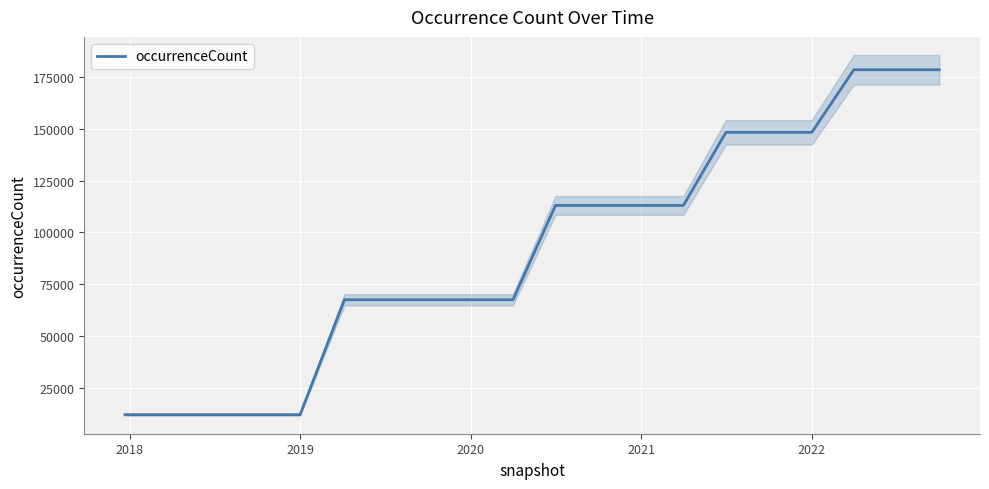

What is the minimum value for occurrenceCount?

12230